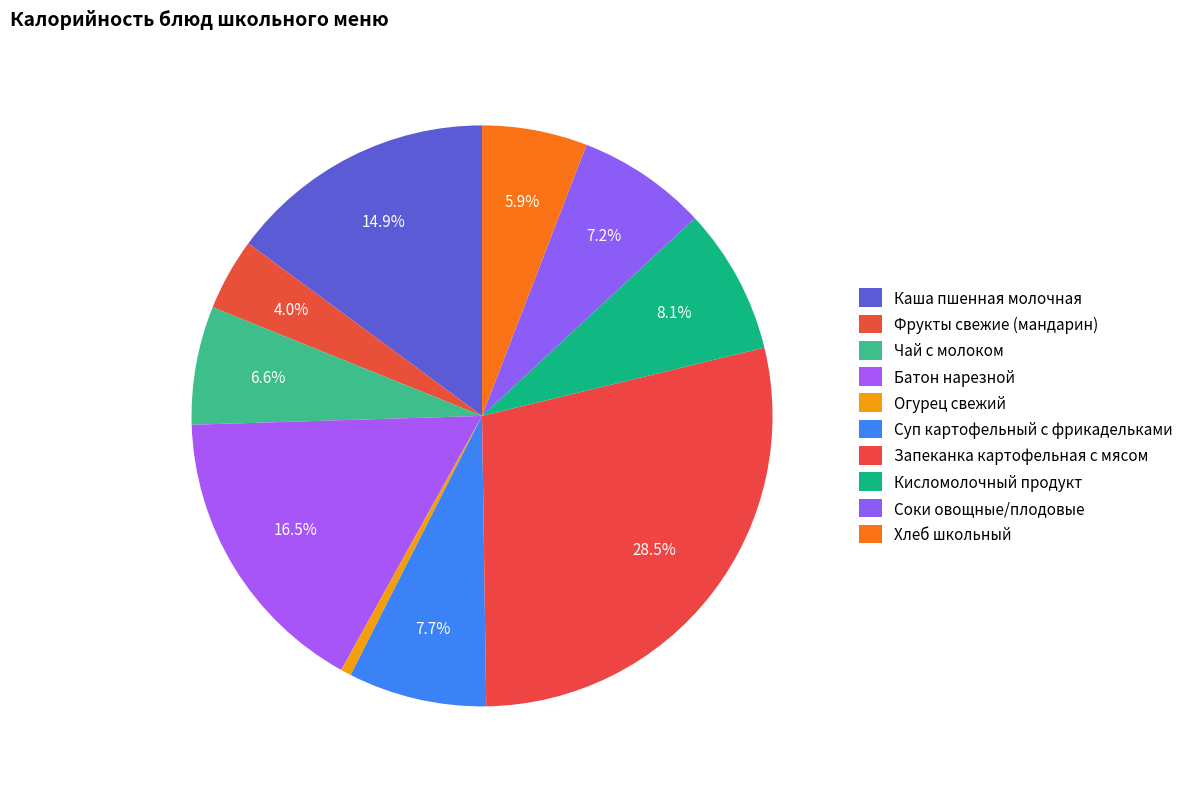

Count the number of slices in the pie.

10